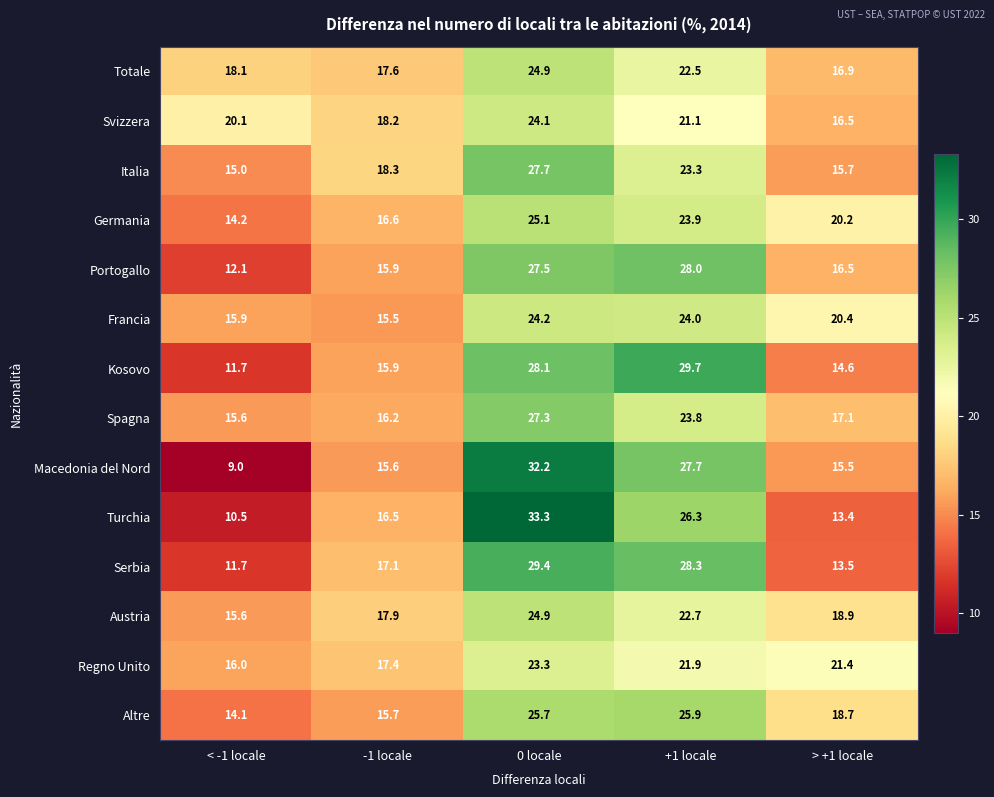

Which series has the largest total across all categories?

Altre